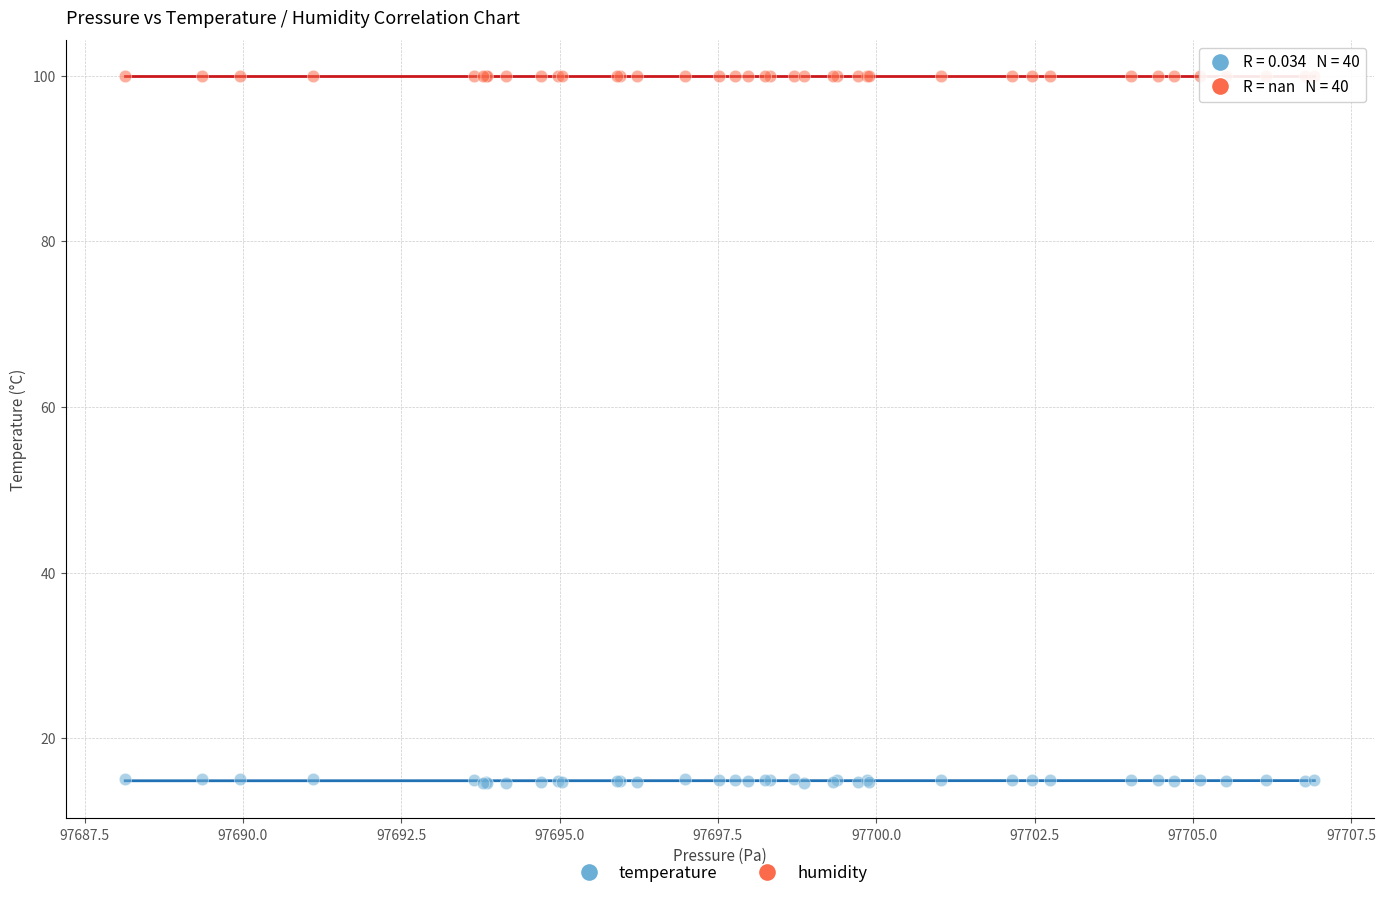

Which series reaches the maximum Y coordinate?

humidity